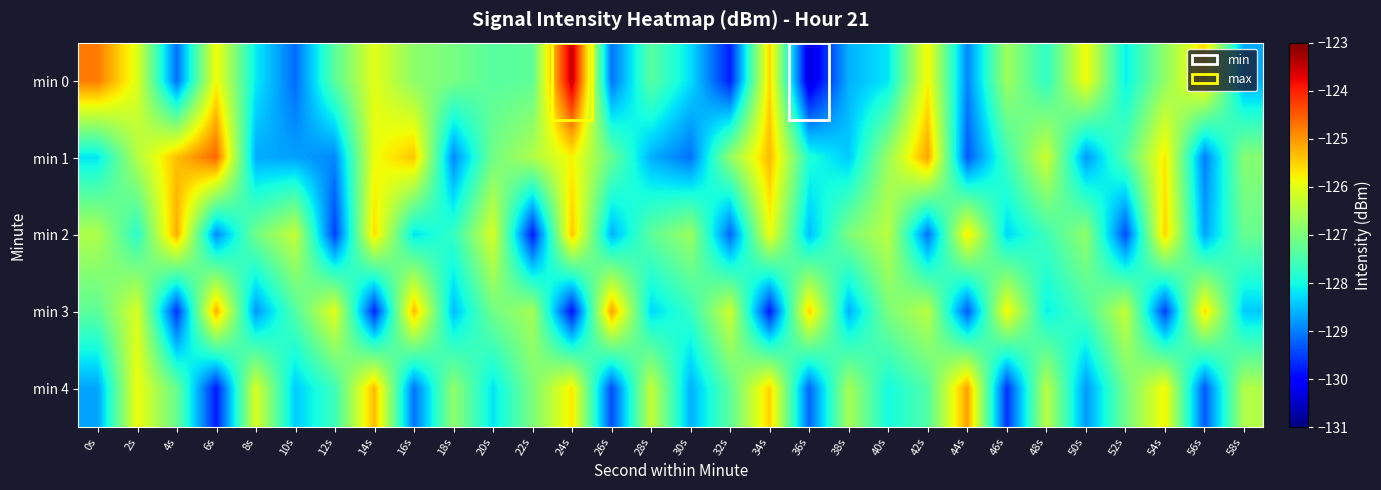

Reading left to right, transcribe all the data shown in this chart.

min 0: 0s=-124.8	2s=-126.0	4s=-129.1	6s=-125.9	8s=-128.1	10s=-129.2	12s=-127.3	14s=-126.0	16s=-126.8	18s=-127.0	20s=-127.3	22s=-127.3	24s=-123.4	26s=-129.1	28s=-127.3	30s=-128.2	32s=-129.8	34s=-125.5	36s=-130.4	38s=-128.6	40s=-128.2	42s=-125.8	44s=-128.9	46s=-126.7	48s=-127.8	50s=-125.9	52s=-128.1	54s=-126.8	56s=-125.6	58s=-128.7
min 1: 0s=-128.2	2s=-126.5	4s=-125.4	6s=-124.6	8s=-128.6	10s=-128.7	12s=-128.9	14s=-125.9	16s=-125.4	18s=-128.9	20s=-127.1	22s=-126.5	24s=-125.8	26s=-127.2	28s=-128.6	30s=-129.1	32s=-126.8	34s=-125.3	36s=-127.9	38s=-128.4	40s=-126.7	42s=-125.1	44s=-129.3	46s=-127.6	48s=-126.2	50s=-128.8	52s=-127.4	54s=-125.7	56s=-129.0	58s=-126.9
min 2: 0s=-126.5	2s=-127.8	4s=-125.2	6s=-128.9	8s=-127.1	10s=-126.3	12s=-129.5	14s=-125.6	16s=-128.2	18s=-127.7	20s=-126.1	22s=-129.8	24s=-125.4	26s=-128.6	28s=-127.3	30s=-126.7	32s=-129.2	34s=-125.9	36s=-128.5	38s=-127.0	40s=-126.4	42s=-129.1	44s=-125.7	46s=-128.3	48s=-127.6	50s=-126.8	52s=-129.4	54s=-125.5	56s=-128.7	58s=-127.2
min 3: 0s=-127.3	2s=-126.1	4s=-129.6	6s=-125.2	8s=-128.8	10s=-127.4	12s=-126.0	14s=-129.7	16s=-125.3	18s=-128.5	20s=-127.1	22s=-126.6	24s=-129.9	26s=-125.1	28s=-128.3	30s=-127.7	32s=-126.2	34s=-129.8	36s=-125.5	38s=-128.6	40s=-127.0	42s=-126.4	44s=-129.3	46s=-125.8	48s=-128.1	50s=-127.5	52s=-126.3	54s=-129.5	56s=-125.6	58s=-128.4
min 4: 0s=-128.7	2s=-125.9	4s=-127.2	6s=-129.8	8s=-126.1	10s=-128.4	12s=-127.6	14s=-125.3	16s=-129.1	18s=-126.8	20s=-128.2	22s=-127.0	24s=-125.7	26s=-129.4	28s=-126.3	30s=-128.6	32s=-127.3	34s=-125.5	36s=-129.2	38s=-126.6	40s=-128.0	42s=-127.4	44s=-125.1	46s=-129.6	48s=-126.4	50s=-128.8	52s=-127.1	54s=-125.8	56s=-129.3	58s=-126.5